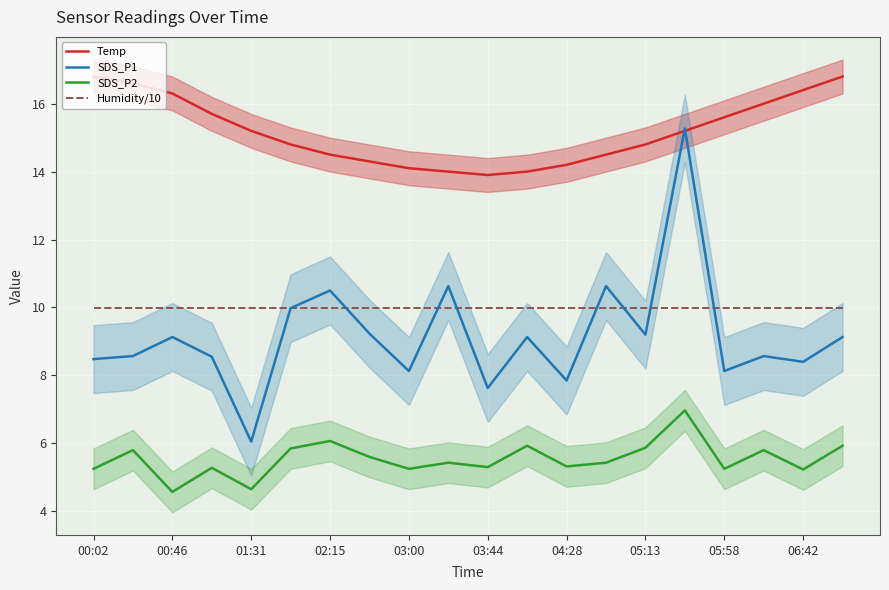

What is the maximum value for Humidity/10?

10.0